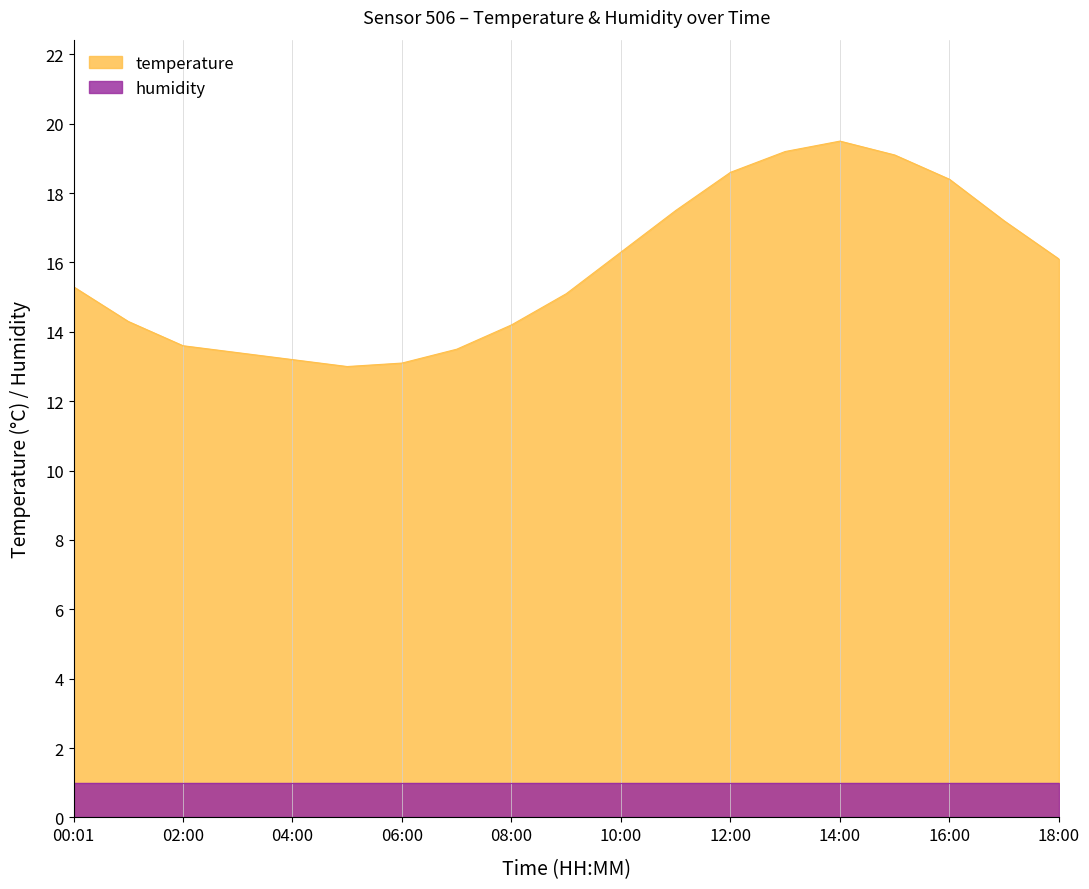

What is the average value?

15.8